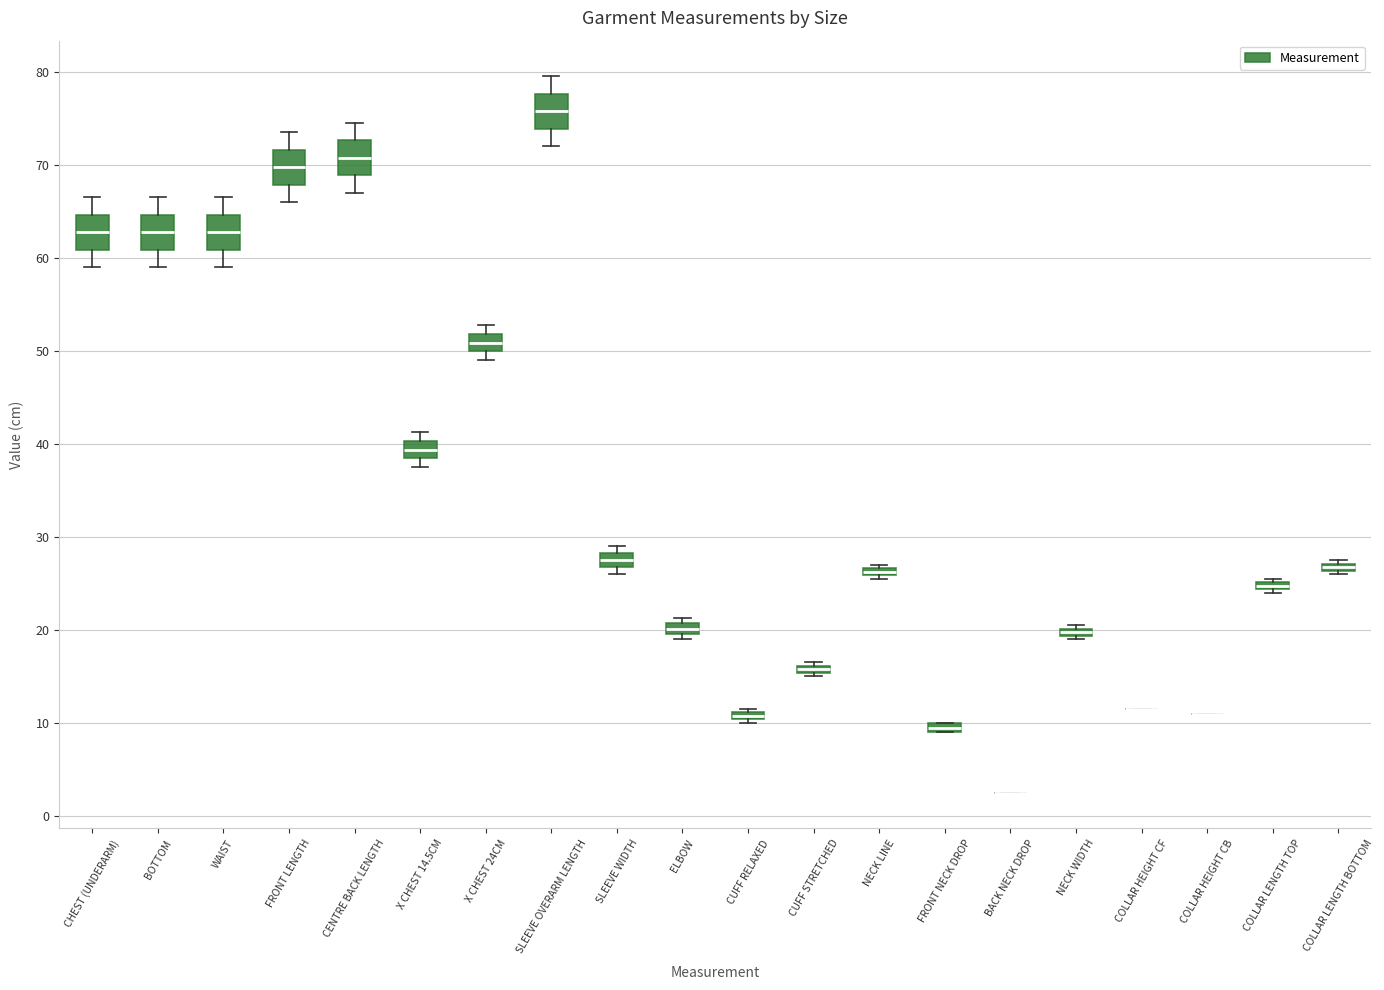

Where is the upper edge of the box for CHEST (UNDERARM) on the y-axis? The values are not printed on the chart, so give them approximately, as read against the axis.

65